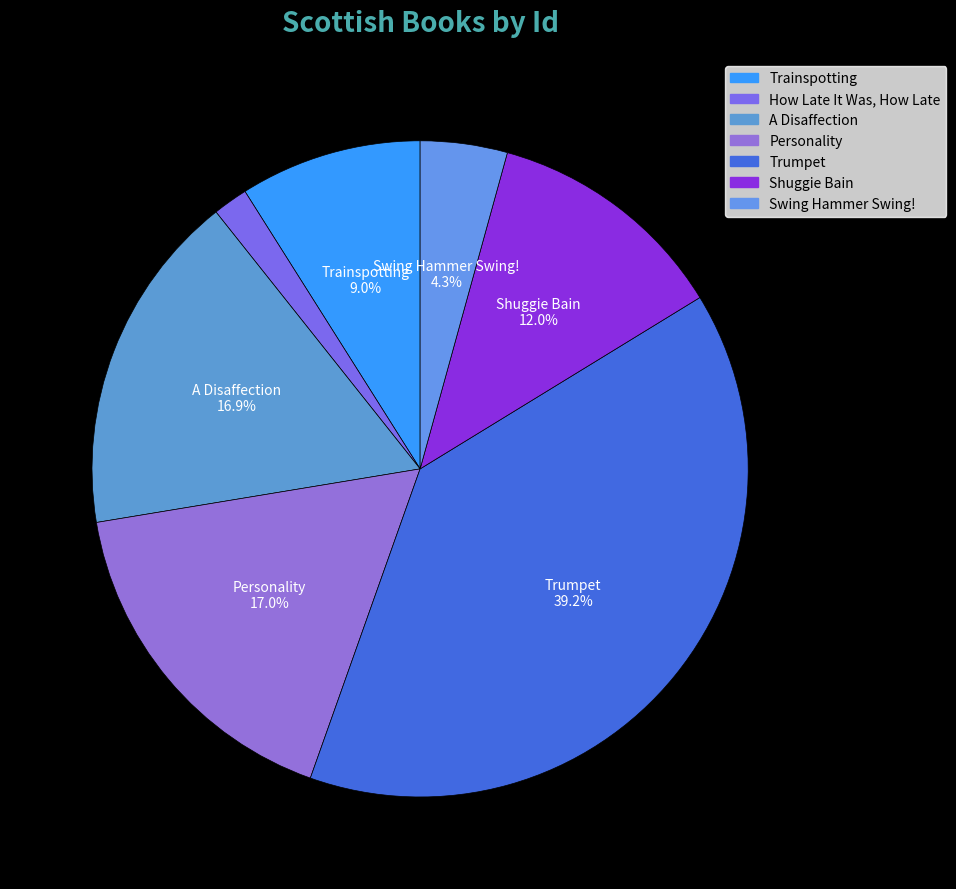

Which category has the smallest portion of the pie?

How Late It Was, How Late